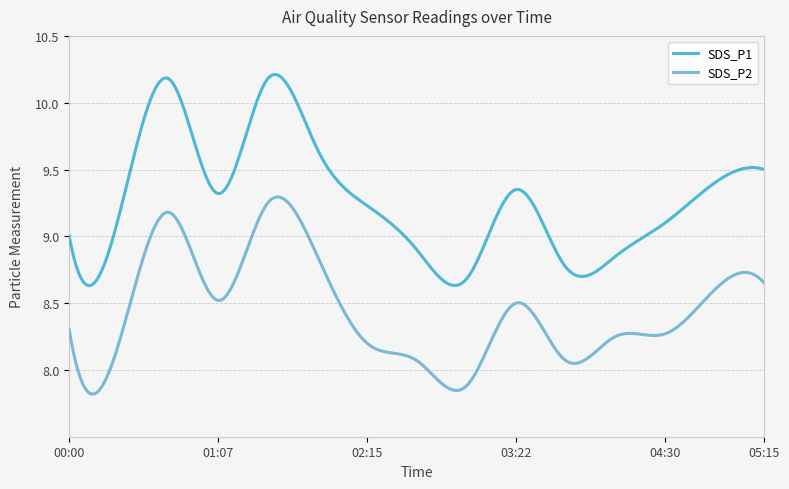

Which series has the largest range (max minus min)?

SDS_P1